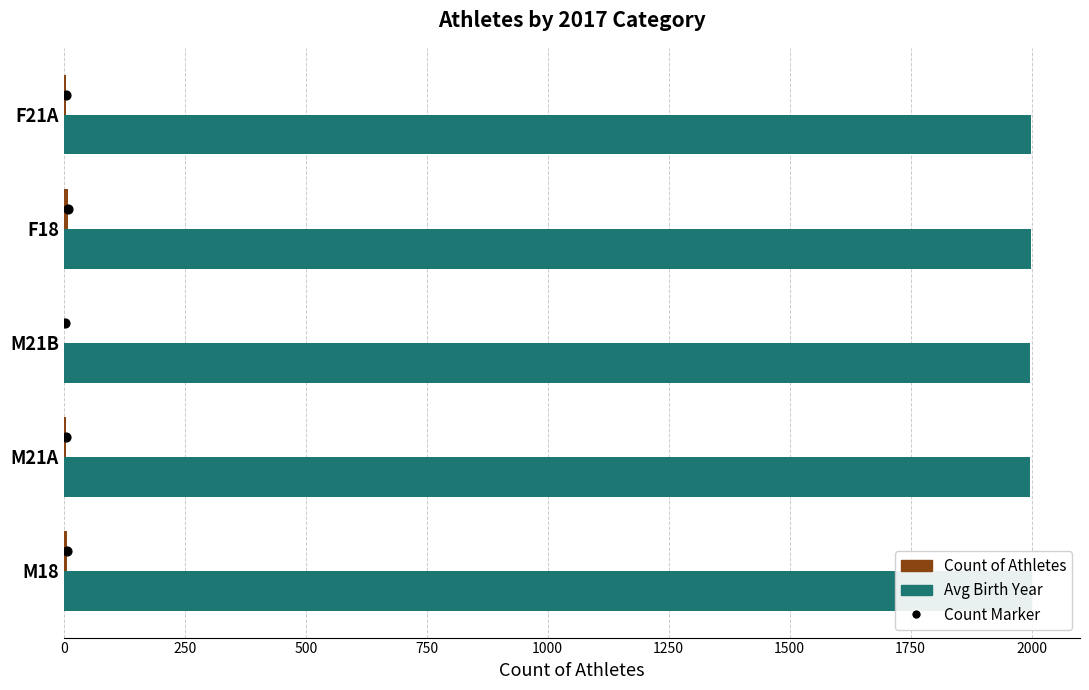

What are all the series names shown in the legend?

Count, Avg Birth Year, Count marker